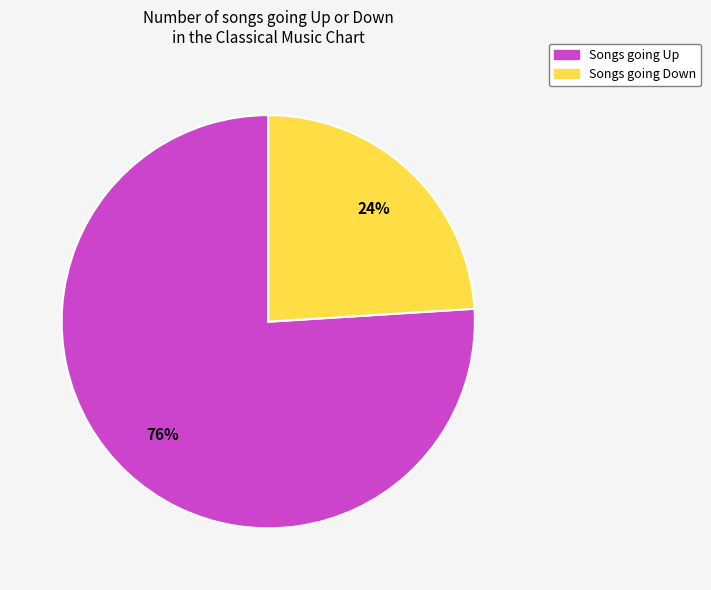

To the nearest percent, what is the difference between the largest and smallest slice percentages?

52%